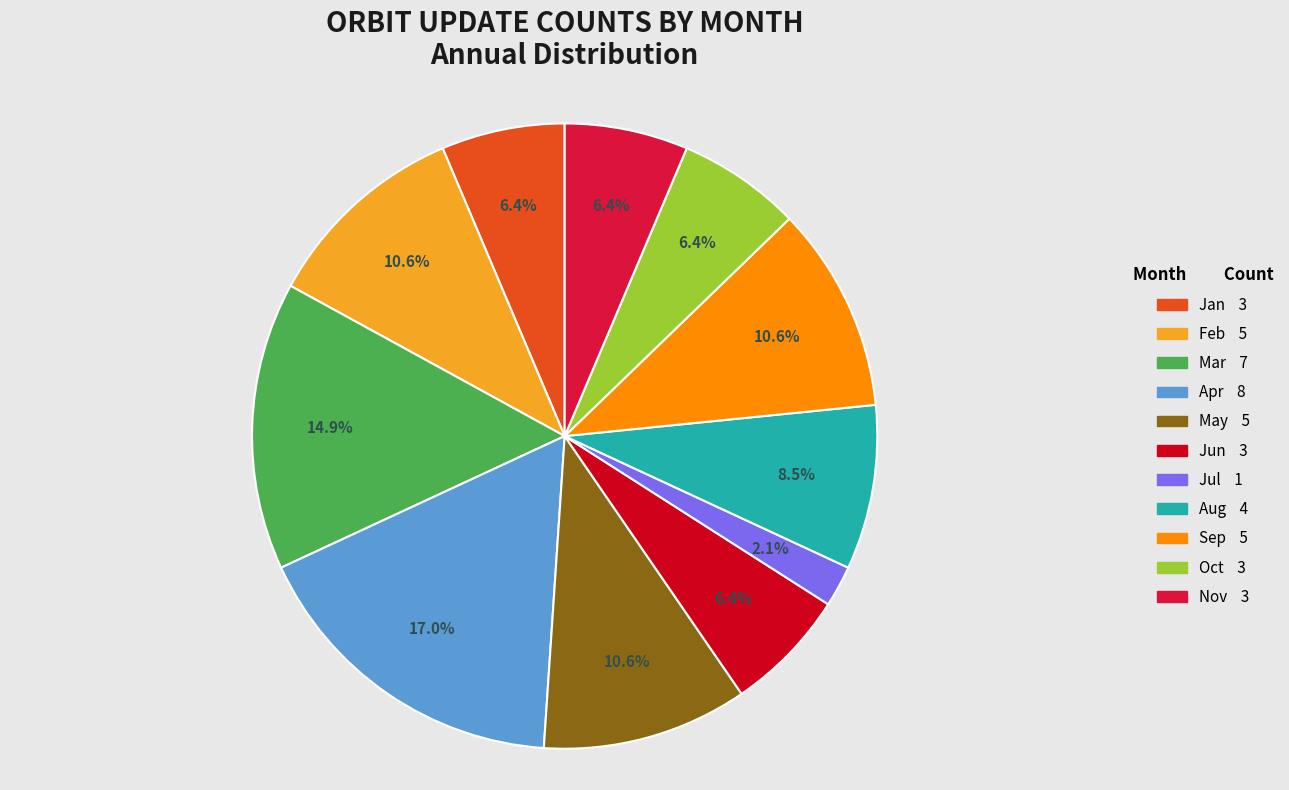

Is there any slice that represents more than half of the pie?

No